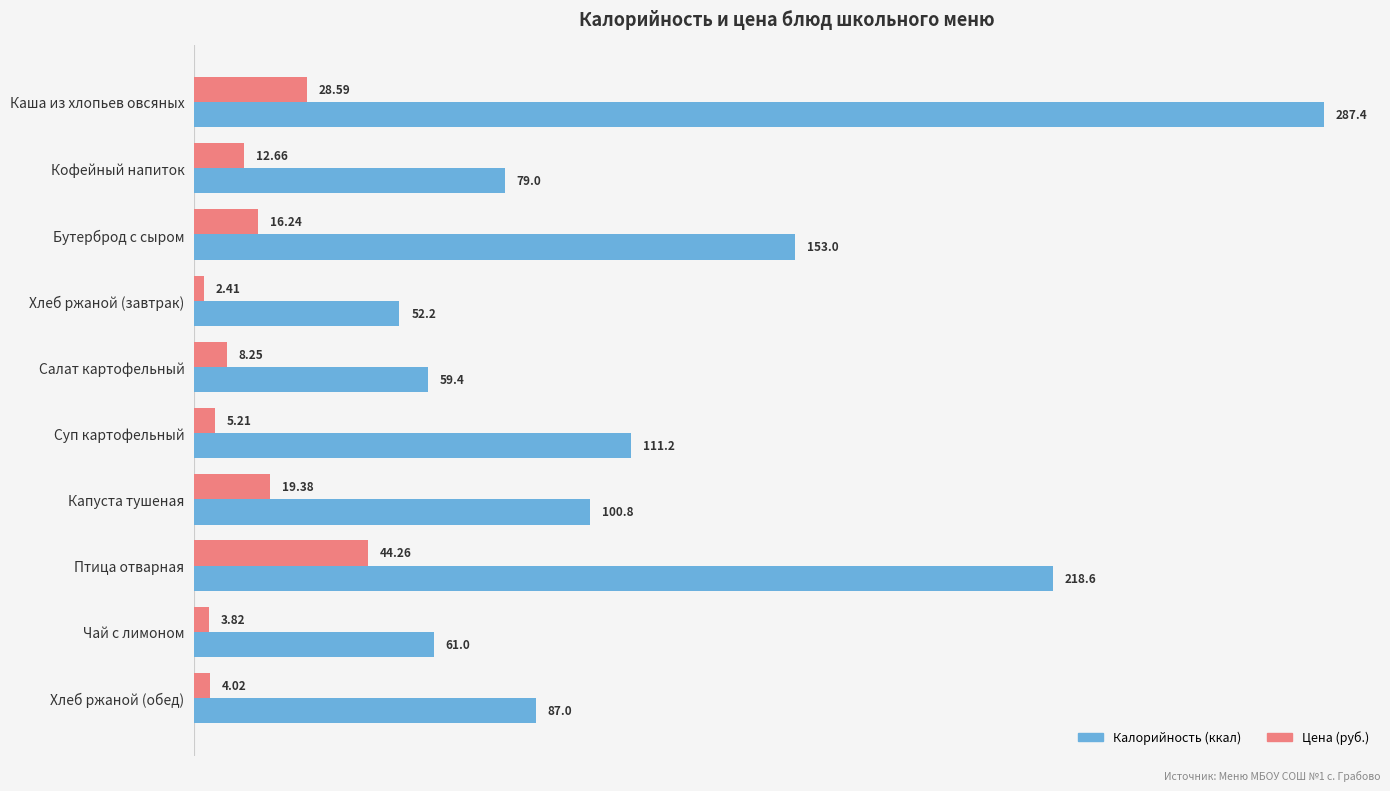

What is the smallest value displayed?

2.4